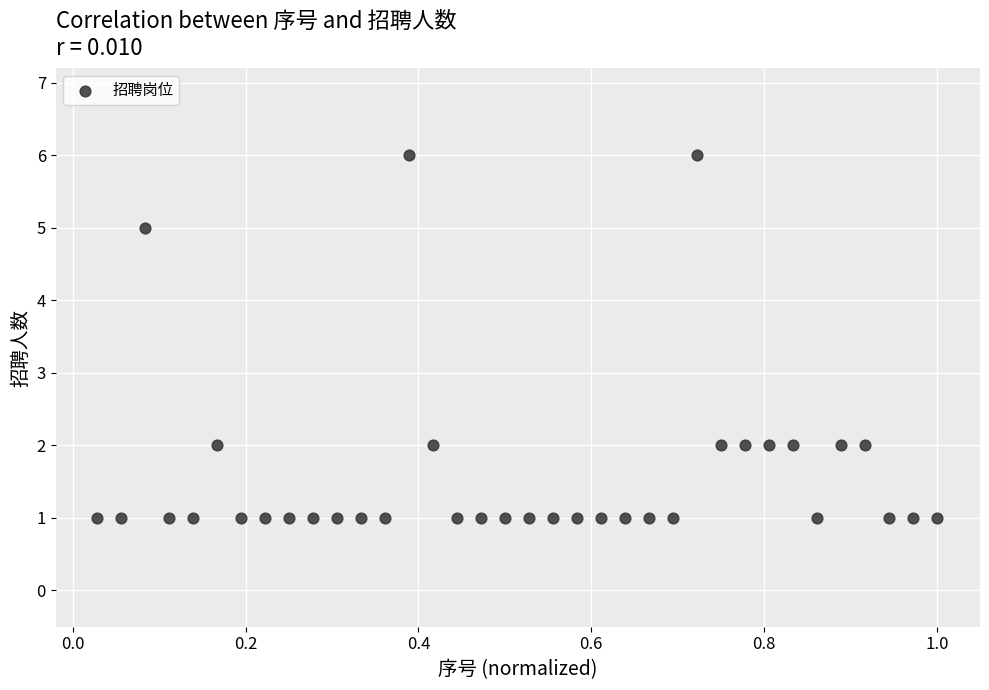

What is the range of Y values (max minus min)?

5